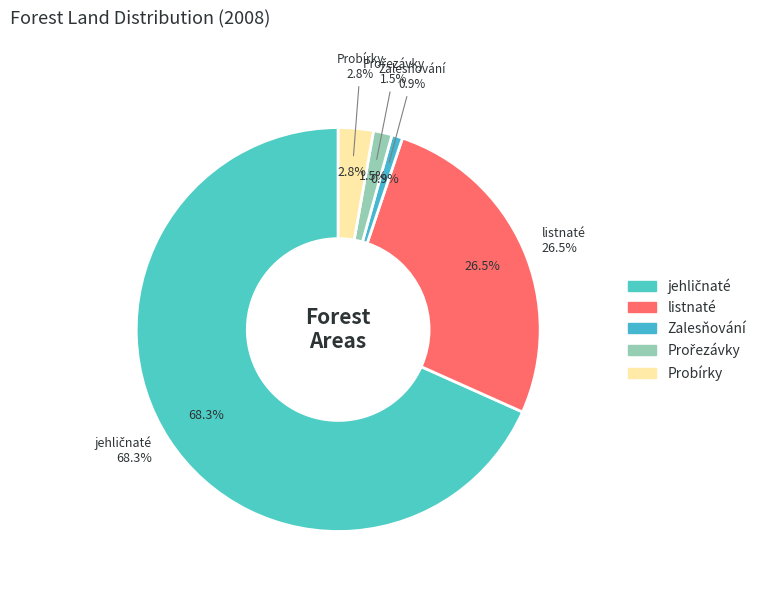

To the nearest percent, what is the average slice percentage?

20%